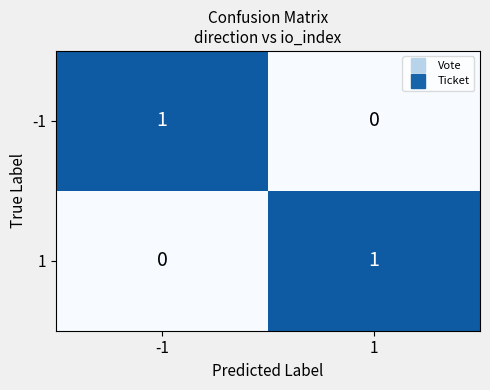

At -1, list the series in order from largest to smallest.

-1, 1